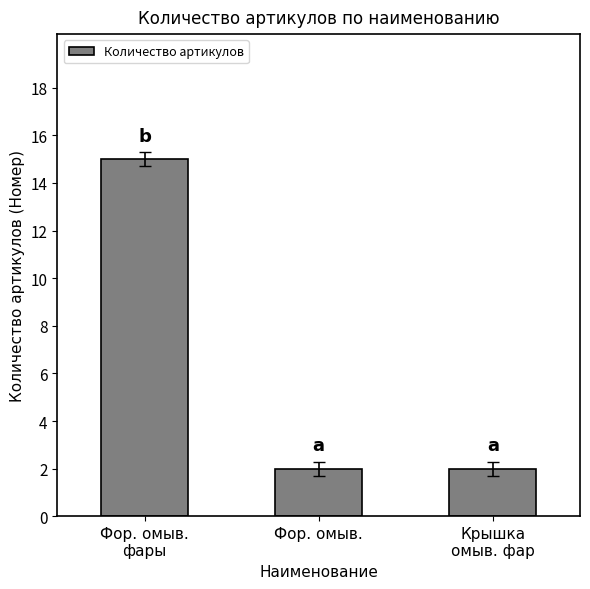

Is it true that the value at Фор. омыв. is 1?

False